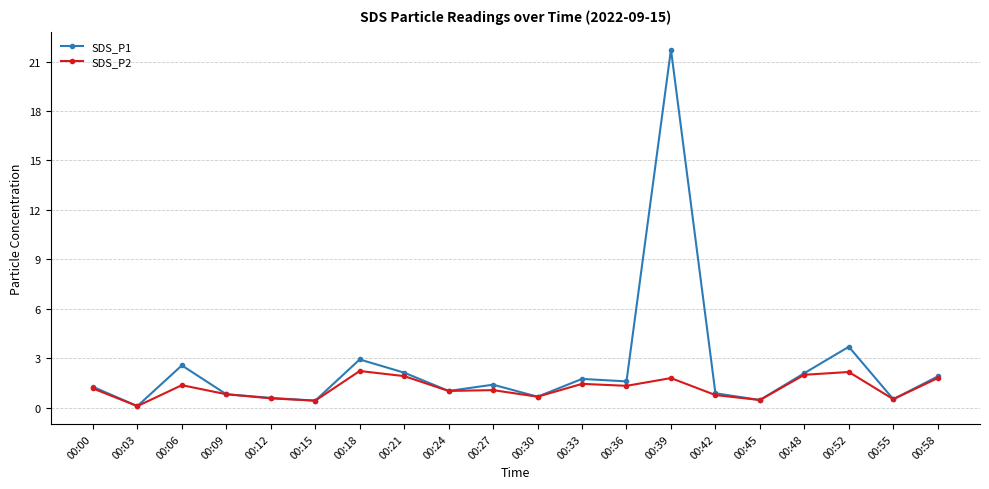

List the series in order of their overall mean, lowest first.

SDS_P2, SDS_P1